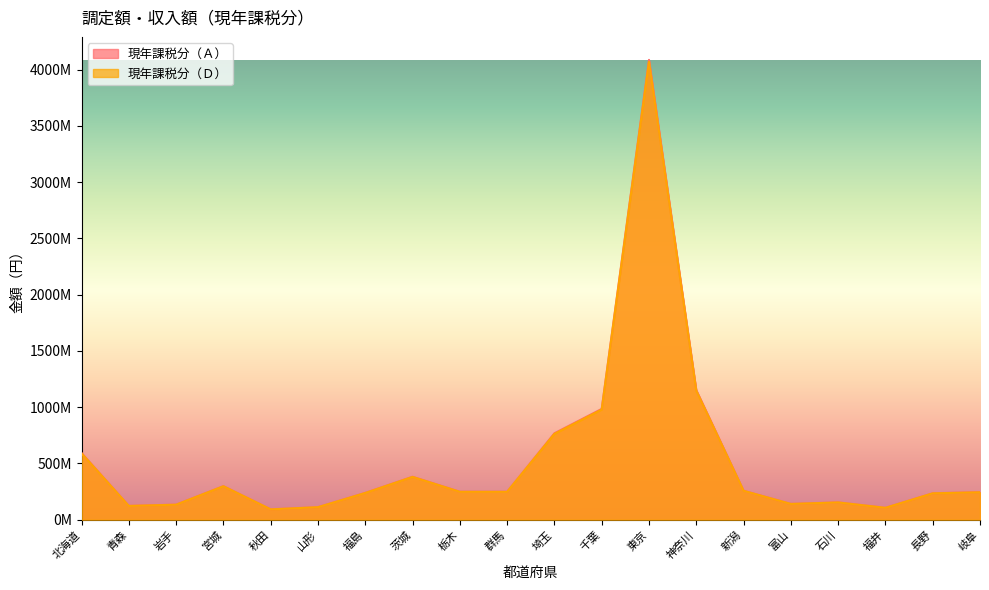

How many data points in 現年課税分（Ｄ） are less than 247595319?

10